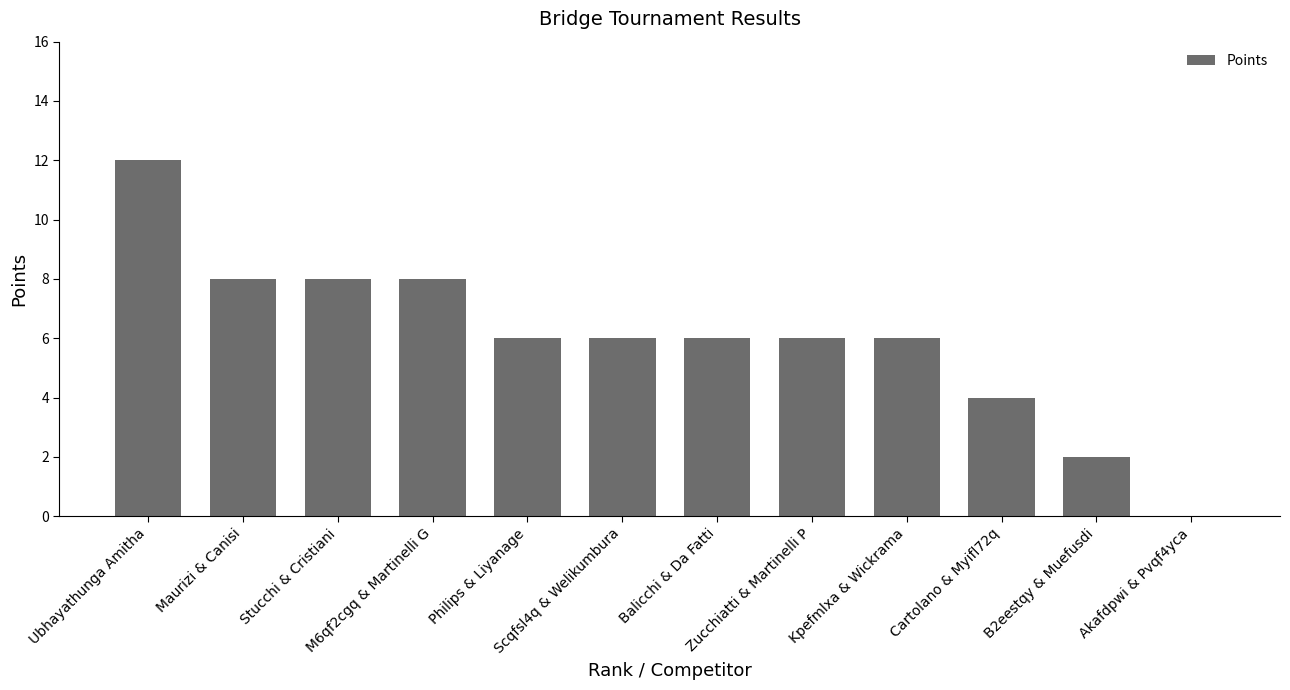

Count the values in the range 6 to 8.

8